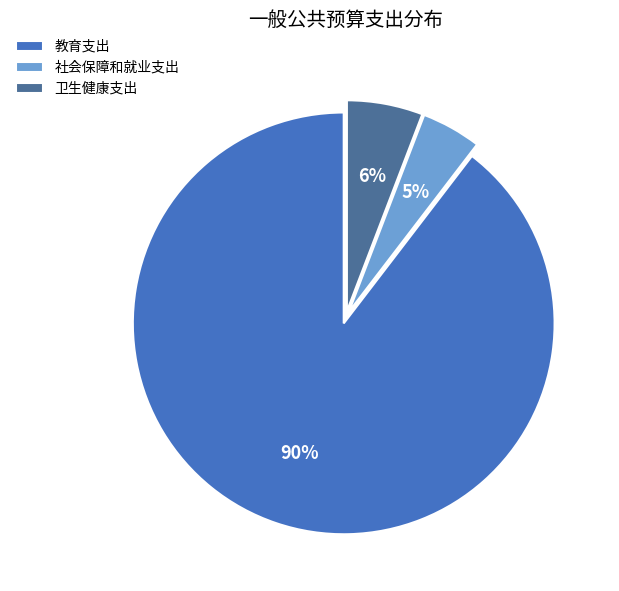

How many slices are in this pie chart?

3